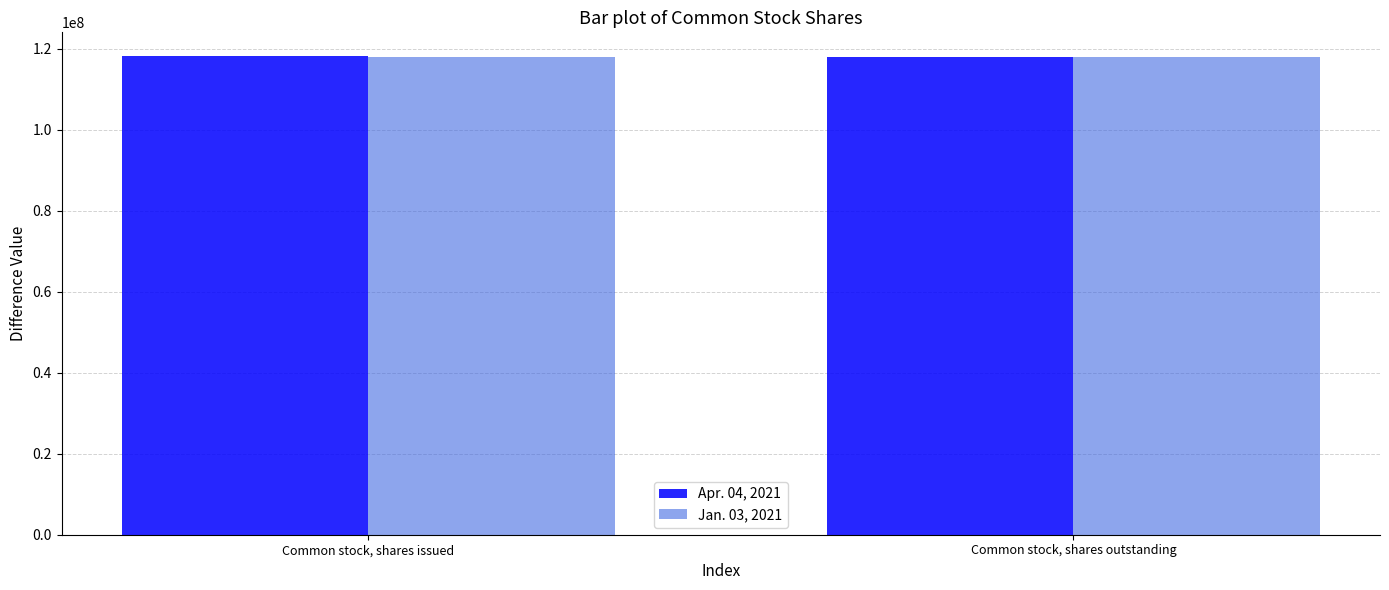

What is the minimum value shown in the chart?

117953435